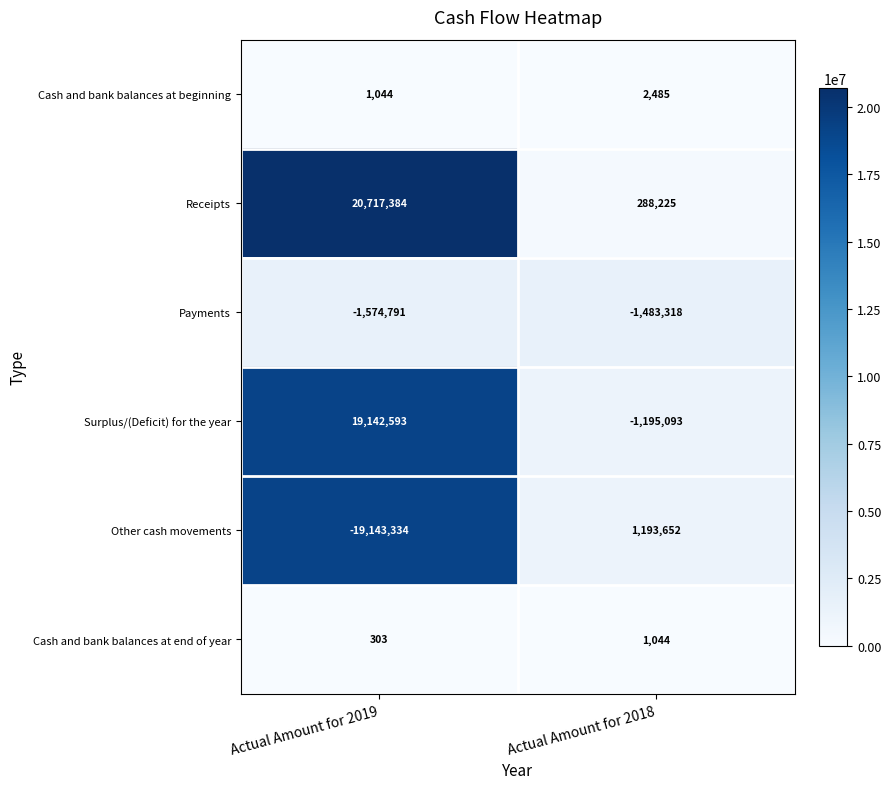

Which series has the largest total across all categories?

Receipts